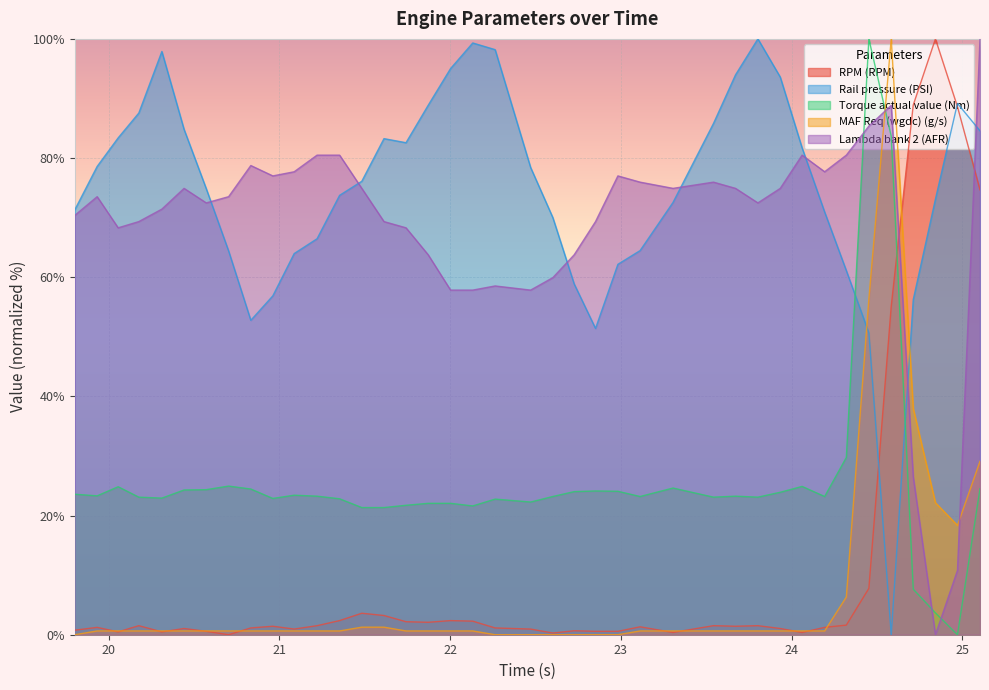

Which series has the largest total across all categories?

Rail pressure (PSI)